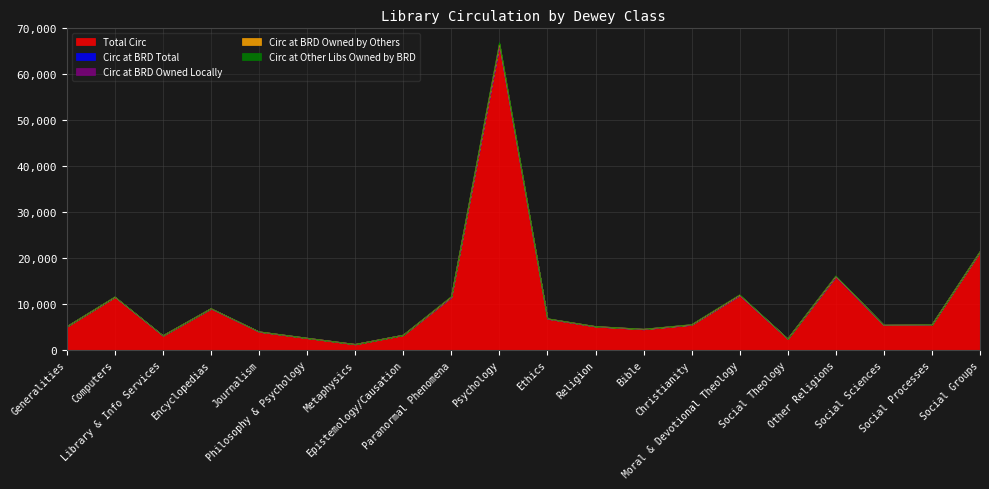

Read the Total Circ value at Social Groups, to the nearest 50.

21300